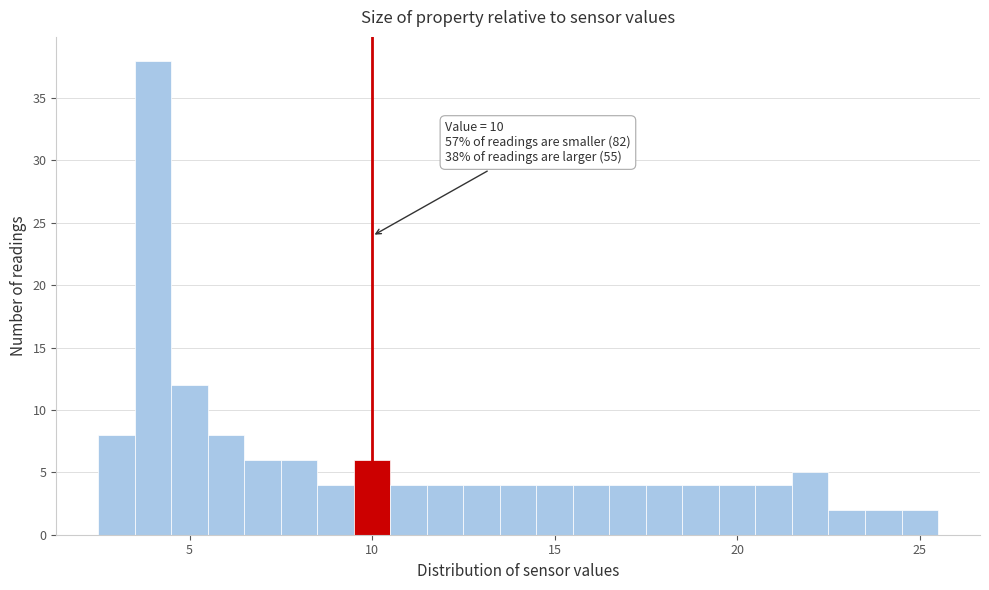

Read against the x-axis, roughly where is the centre of the tallest bar?

4.0